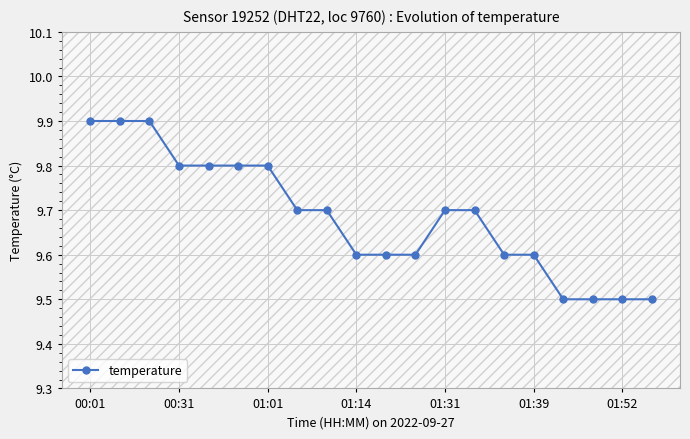

What is the minimum value shown in the chart?

9.5